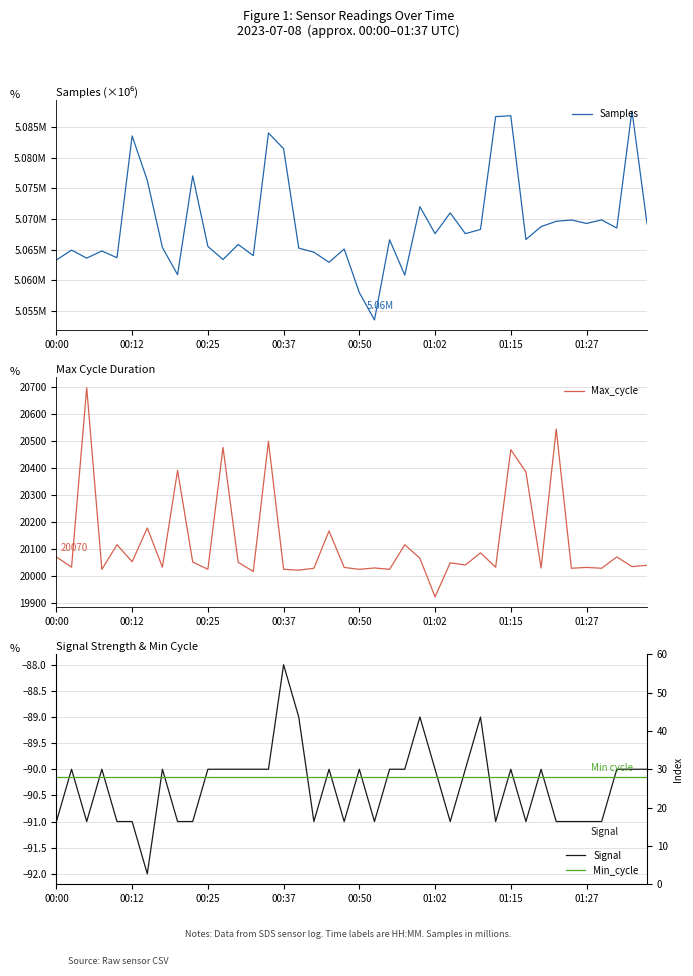

How many distinct data groups are displayed?

4